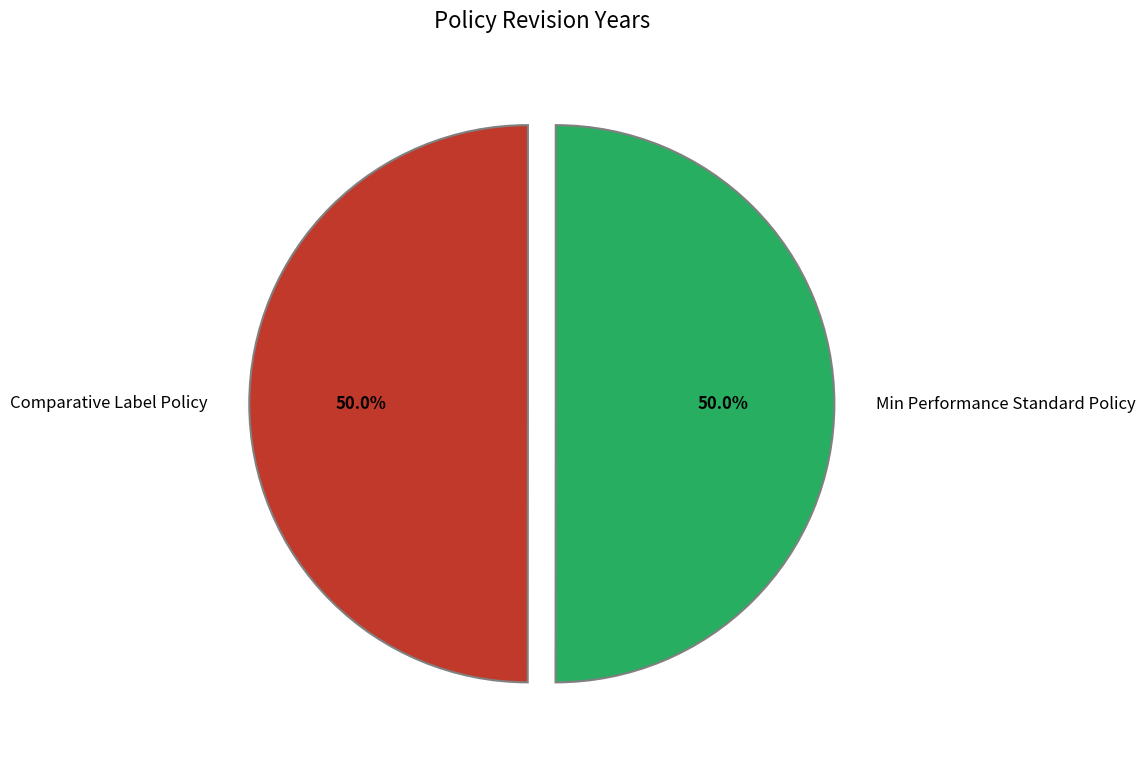

Is the sum of Min Performance Standard Policy and Comparative Label Policy greater than half?

Yes